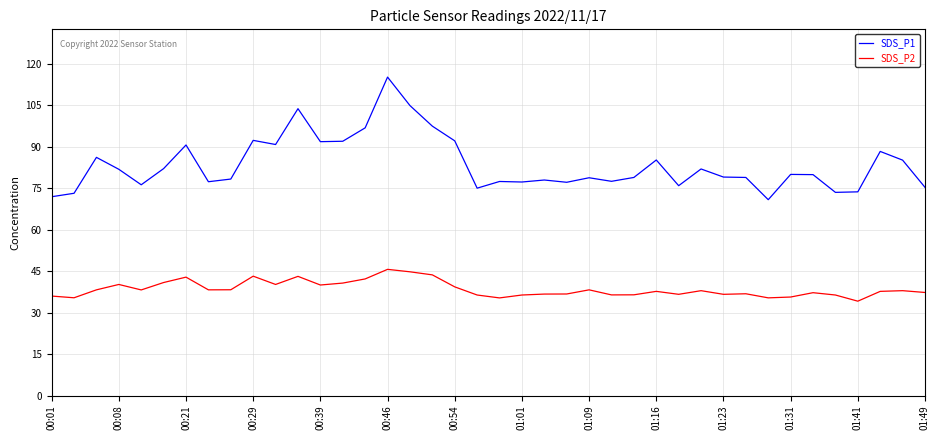

True or false: SDS_P2 and SDS_P1 cross at least once.

False